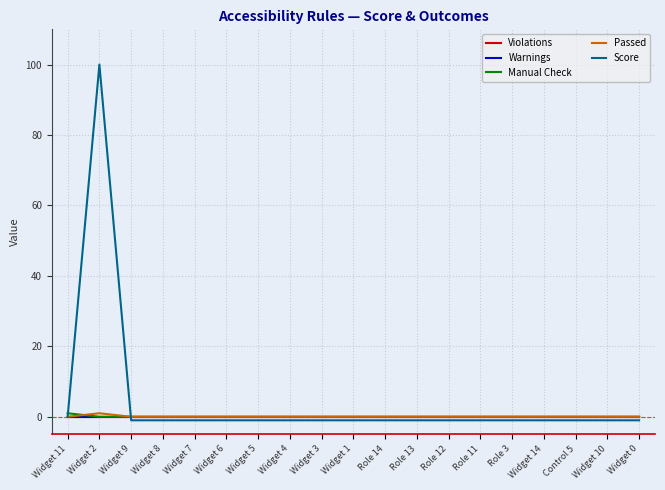

Which category has the highest value in the Violations series?

Widget 11